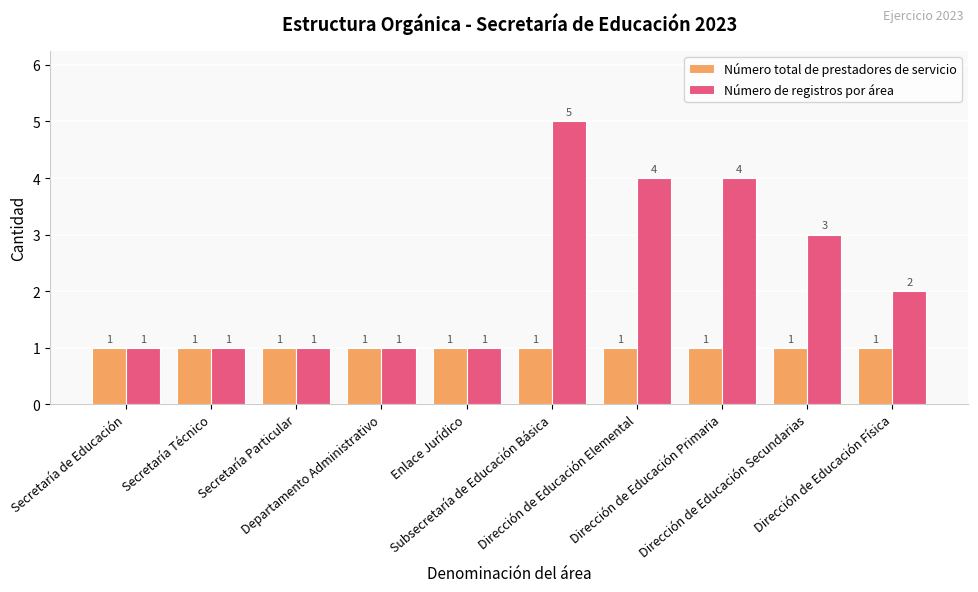

The value of Número de registros por área at Secretaría Particular is 1. True or false?

True